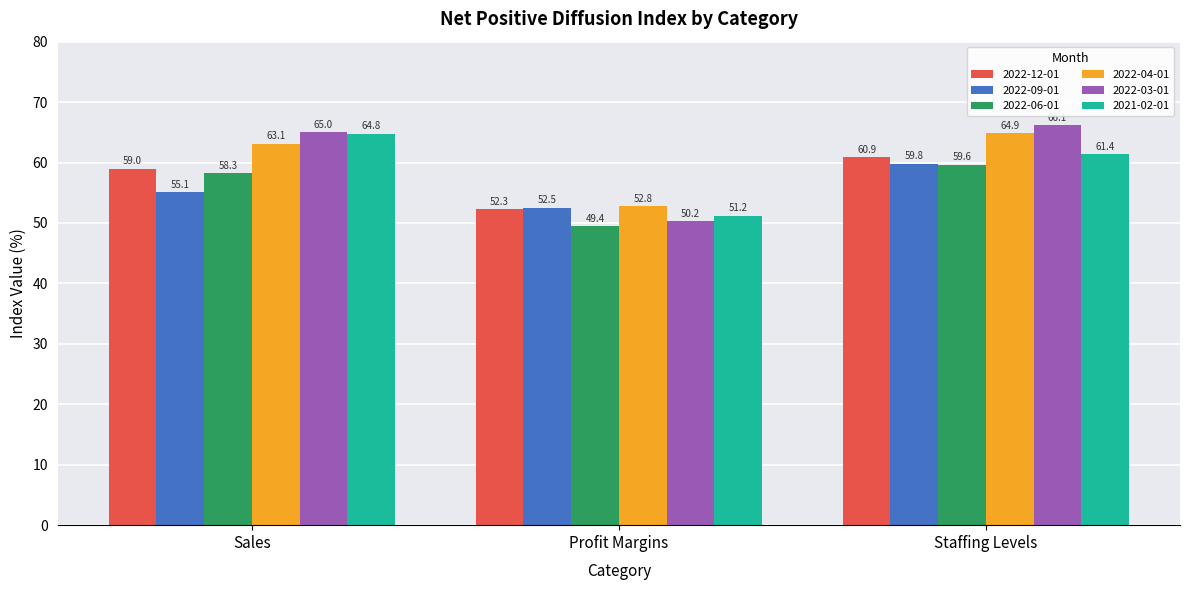

Which series has the widest spread of values?

2022-03-01